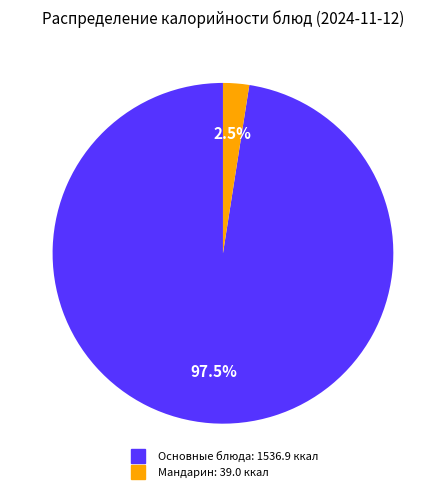

To the nearest percent, what is the average slice percentage?

50%